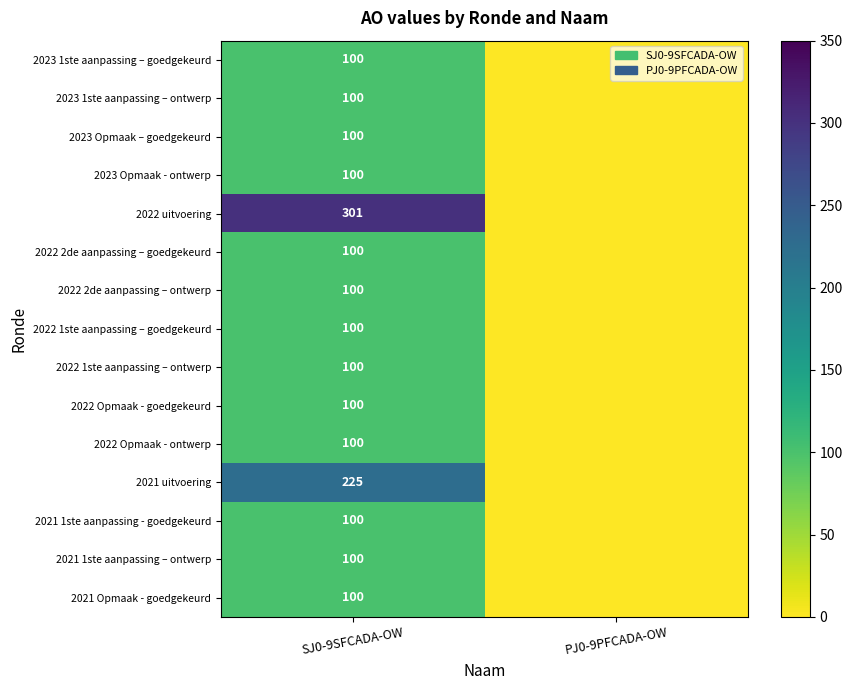

The 2023 Opmaak – goedgekeurd series shows 24 at SJ0-9SFCADA-OW. True or false?

False